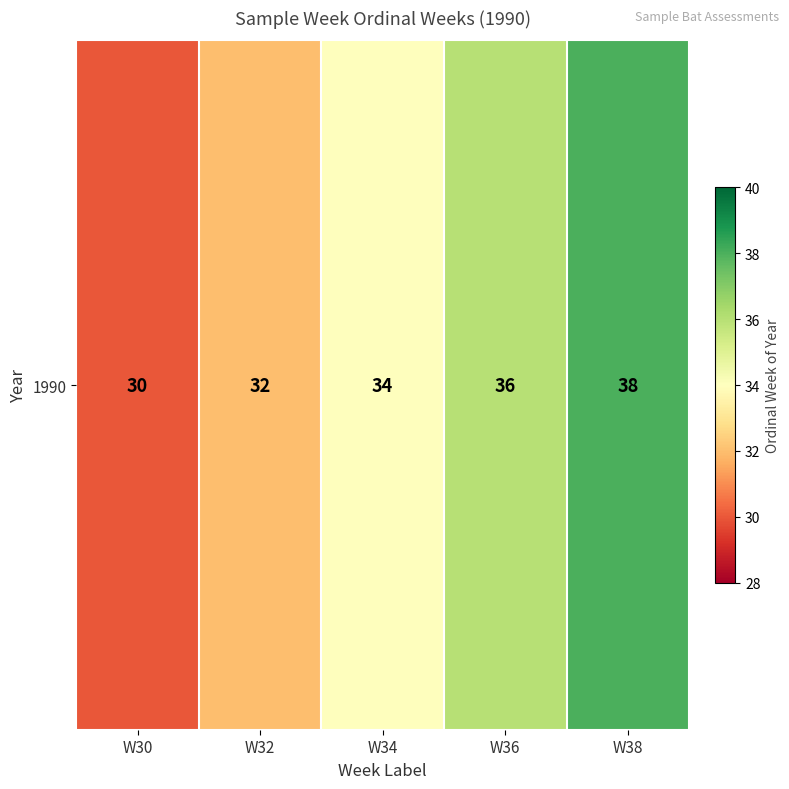

Reading left to right, what are all the values shown in this chart?

W30=30	W32=32	W34=34	W36=36	W38=38